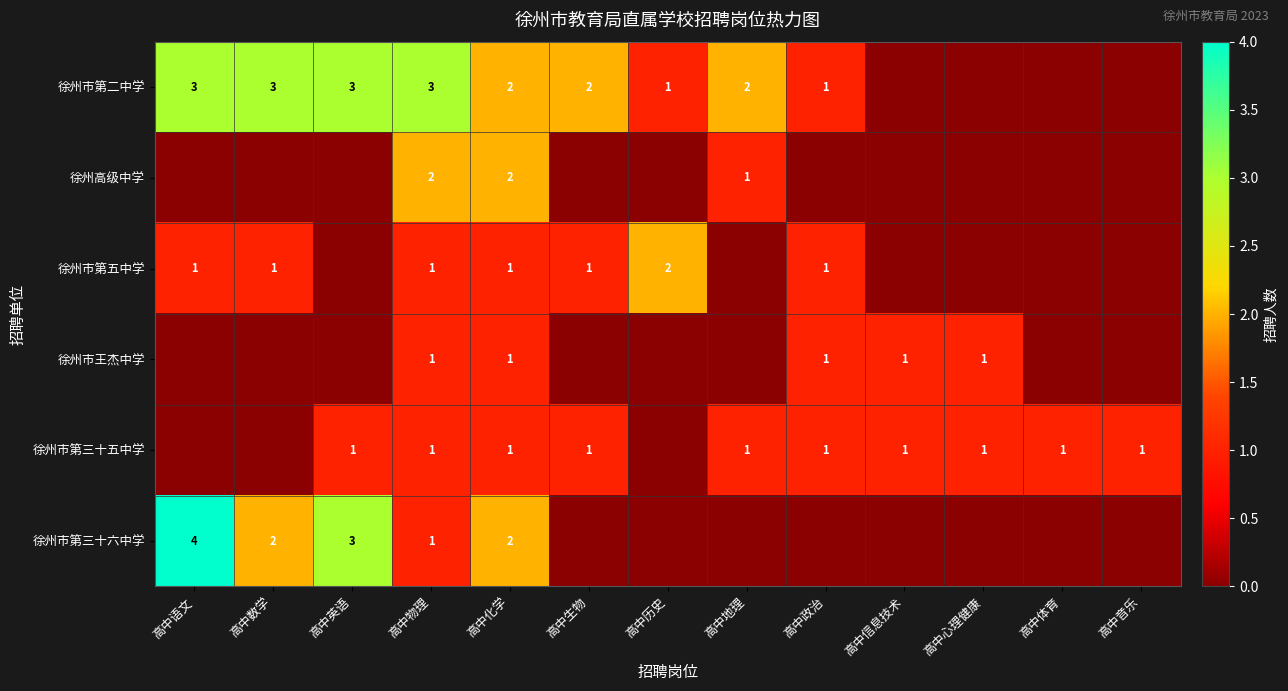

The value of 徐州市第三十六中学 at 高中语文 is 4. True or false?

True